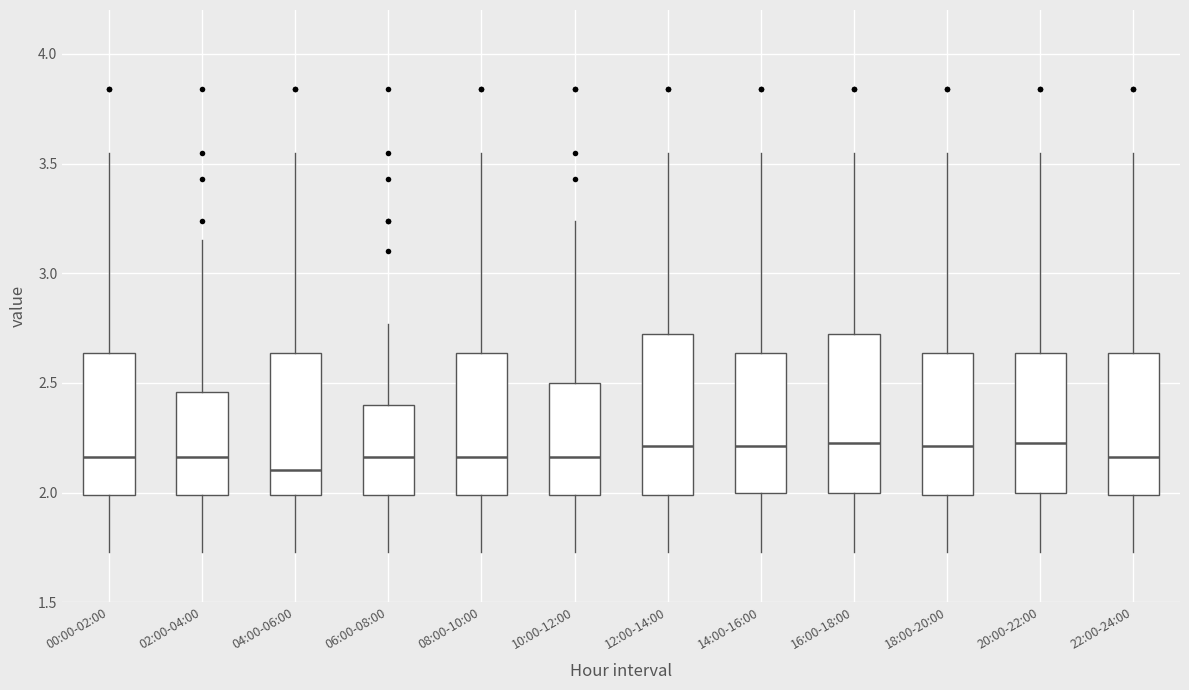

Reading left to right, read every box against the y-axis: the position of its median line, the range the box covers, and the ends of its whiskers. The values are not printed on the chart, so give them approximately, as read against the axis.

00:00-02:00: median 2.15, box 2.00 to 2.65, whiskers 1.75 to 3.55
02:00-04:00: median 2.15, box 2.00 to 2.45, whiskers 1.75 to 3.15
04:00-06:00: median 2.10, box 2.00 to 2.65, whiskers 1.75 to 3.55
06:00-08:00: median 2.15, box 2.00 to 2.40, whiskers 1.75 to 2.75
08:00-10:00: median 2.15, box 2.00 to 2.65, whiskers 1.75 to 3.55
10:00-12:00: median 2.15, box 2.00 to 2.50, whiskers 1.75 to 3.25
12:00-14:00: median 2.20, box 2.00 to 2.75, whiskers 1.75 to 3.55
14:00-16:00: median 2.20, box 2.00 to 2.65, whiskers 1.75 to 3.55
16:00-18:00: median 2.25, box 2.00 to 2.75, whiskers 1.75 to 3.55
18:00-20:00: median 2.20, box 2.00 to 2.65, whiskers 1.75 to 3.55
20:00-22:00: median 2.25, box 2.00 to 2.65, whiskers 1.75 to 3.55
22:00-24:00: median 2.15, box 2.00 to 2.65, whiskers 1.75 to 3.55